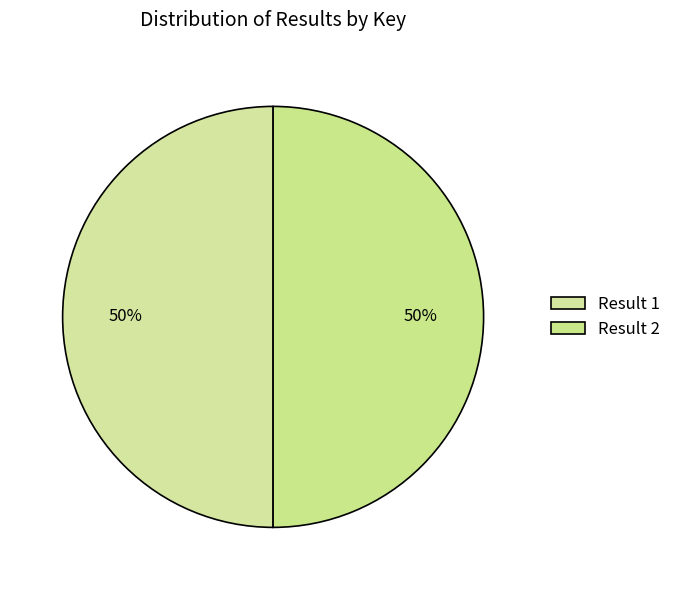

Rank the categories by value from lowest to highest.

1, 2